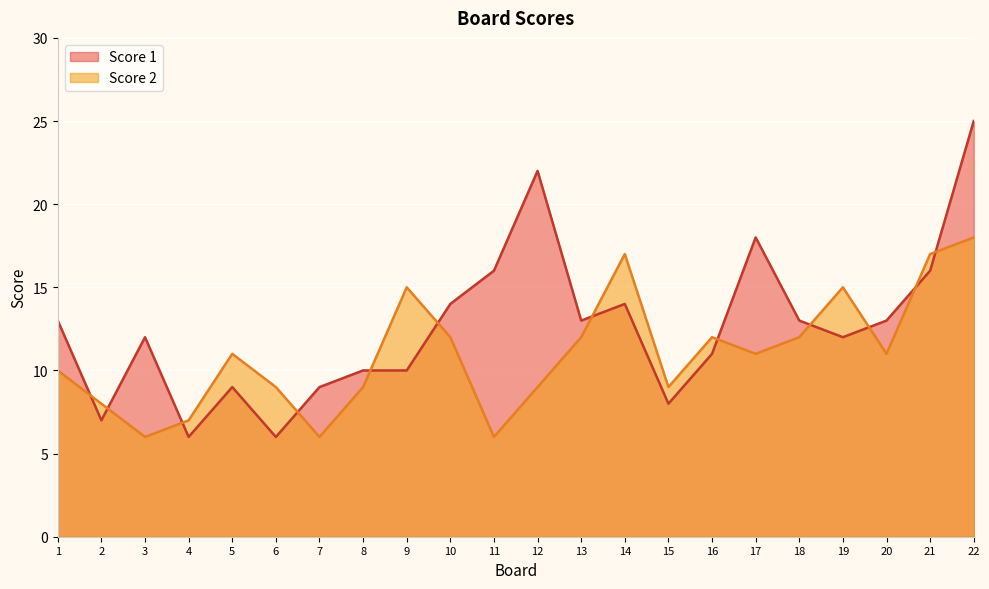

Where is the first local maximum for Score 2?

5